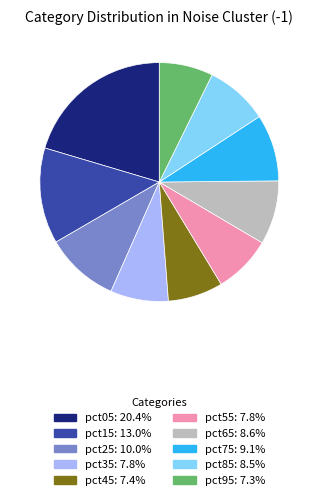

Is pct65 the majority of the pie?

No